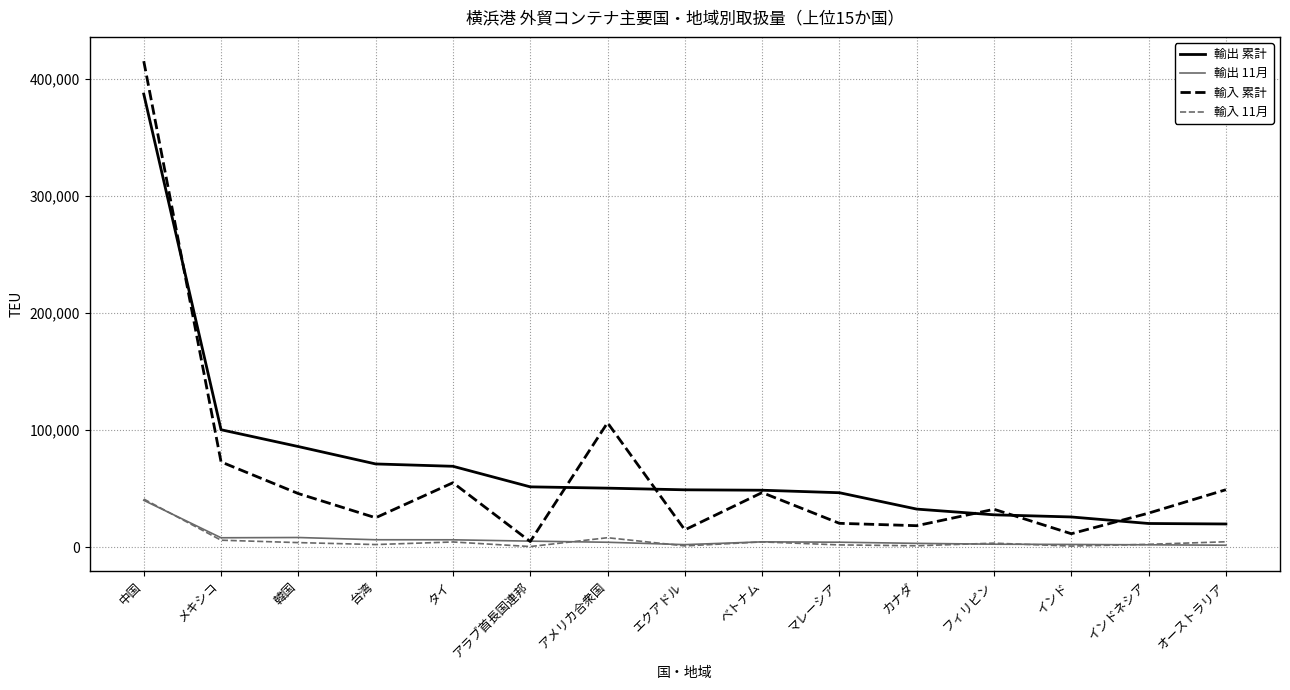

Which label corresponds to the largest value in the chart?

中国